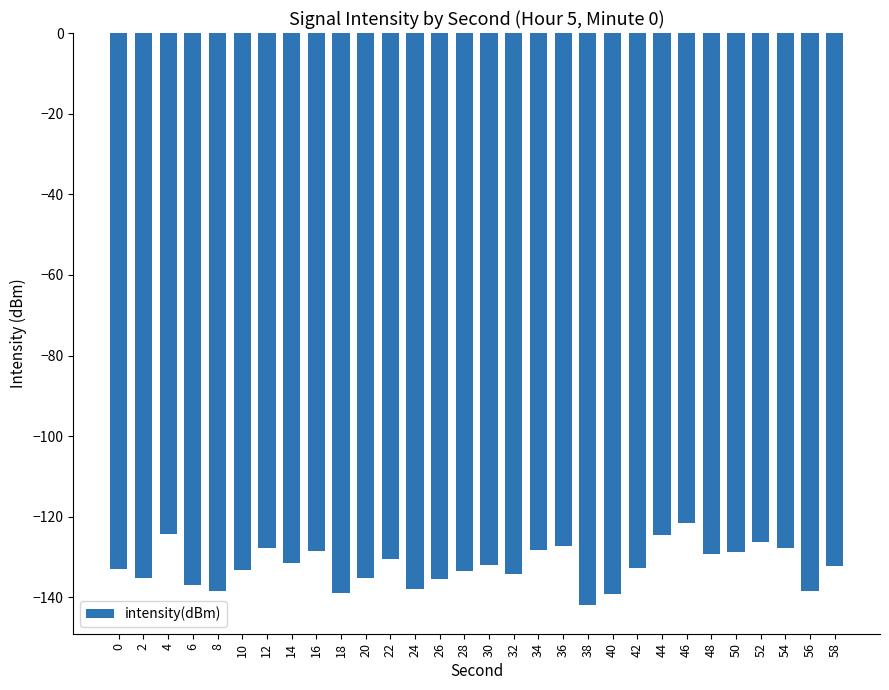

What is the sum of the values at 16 and 22?

-258.9